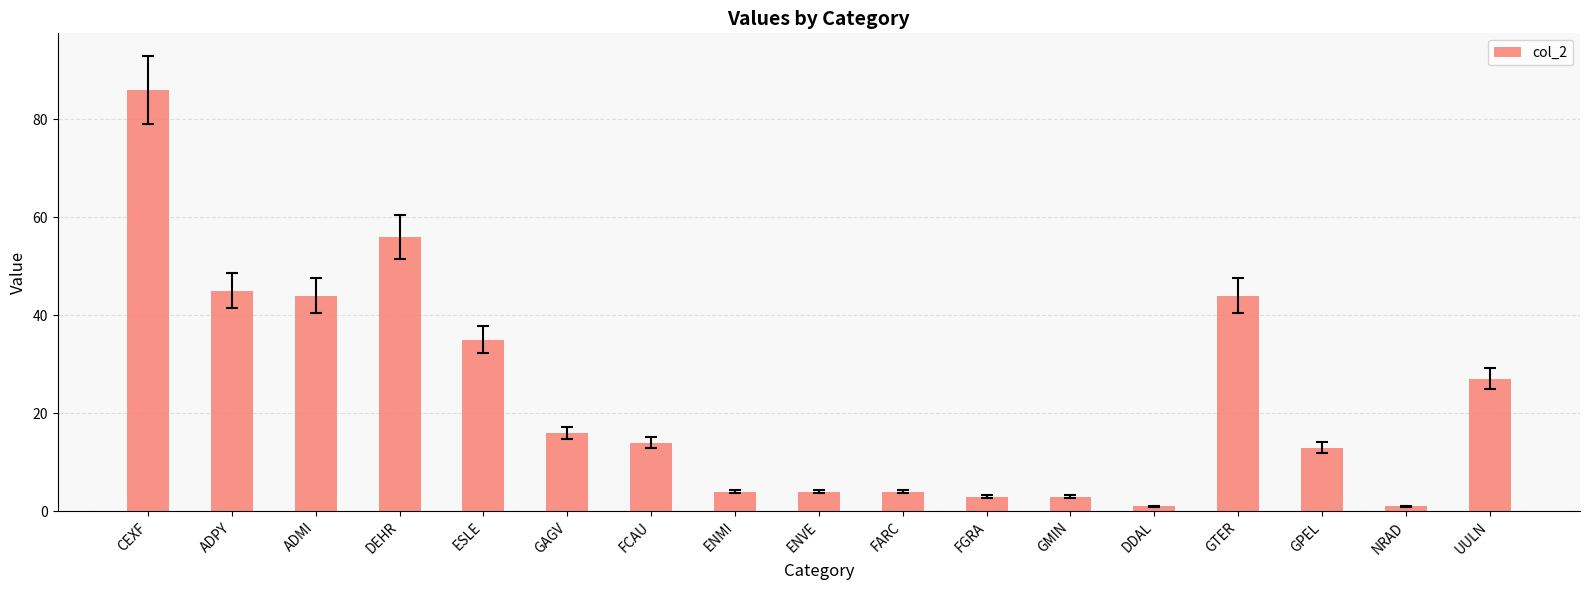

Reading left to right, extract all data points from this chart.

86	45	44	56	35	16	14	4	4	4	3	3	1	44	13	1	27